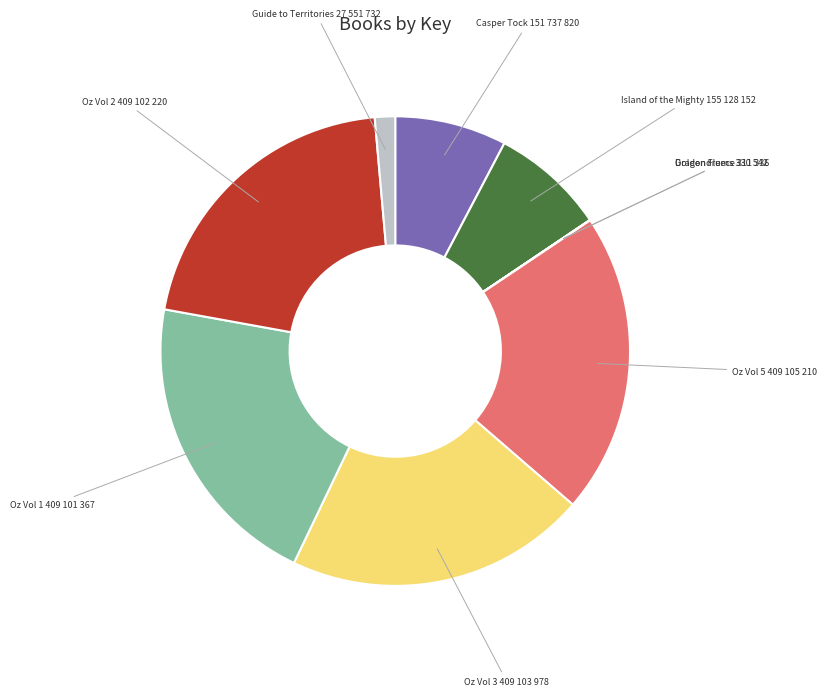

Is there any slice that represents more than half of the pie?

No